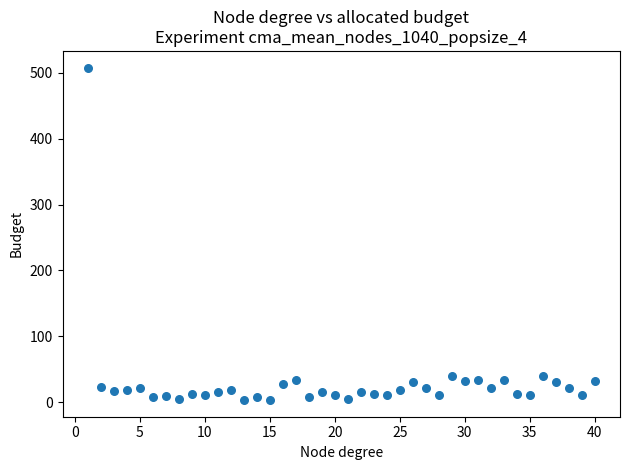

What is the range of Y values (max minus min)?

505